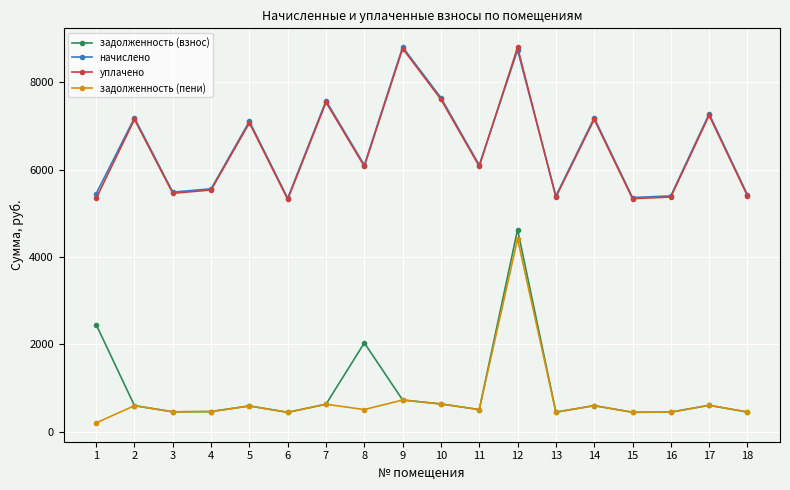

Which series changed the most between 11 and 16?

начислено